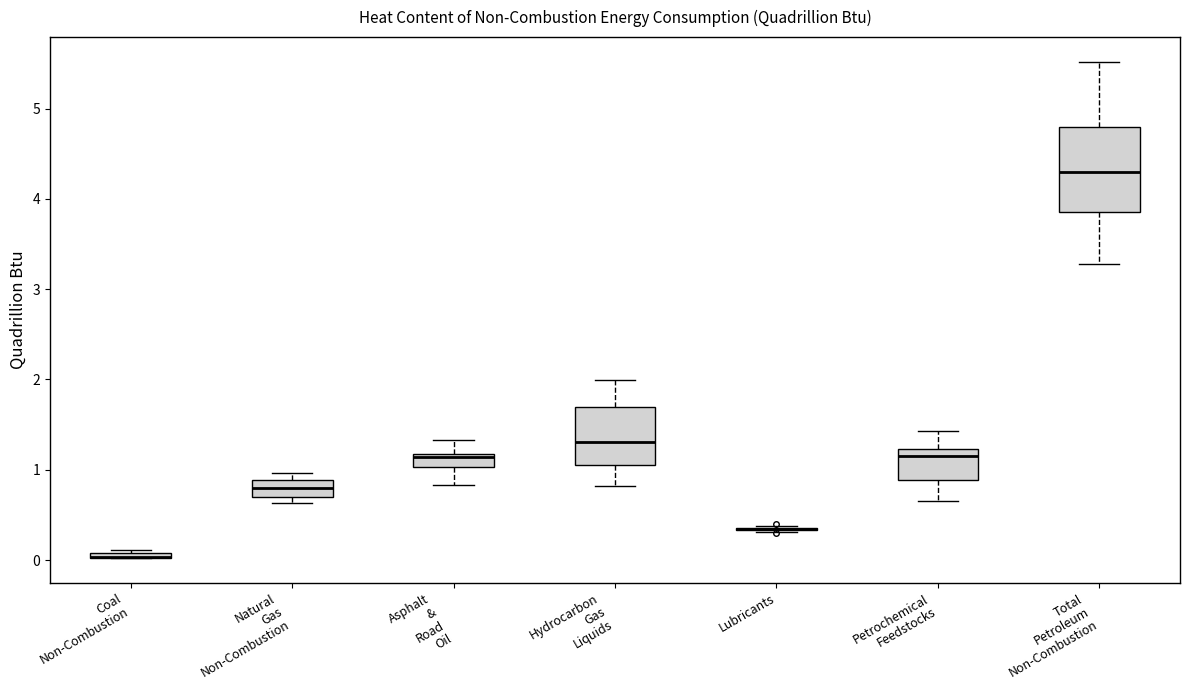

Where does the upper whisker of the box for Asphalt & Road Oil end on the y-axis? The values are not printed on the chart, so give them approximately, as read against the axis.

1.3